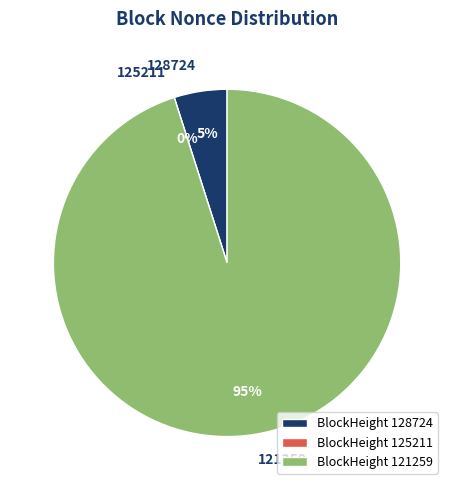

What is the change in value from 128724 to 121259?

+54179